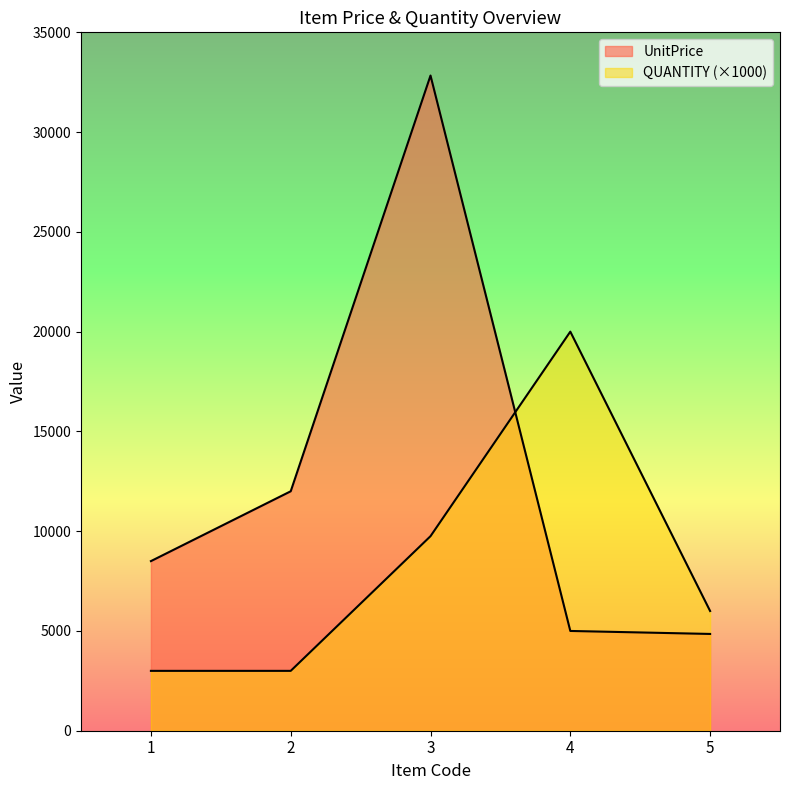

How many lines are shown in the chart?

2